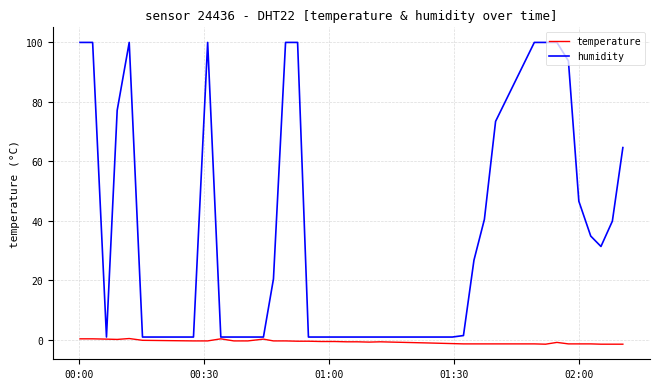

Which series has the largest range (max minus min)?

humidity